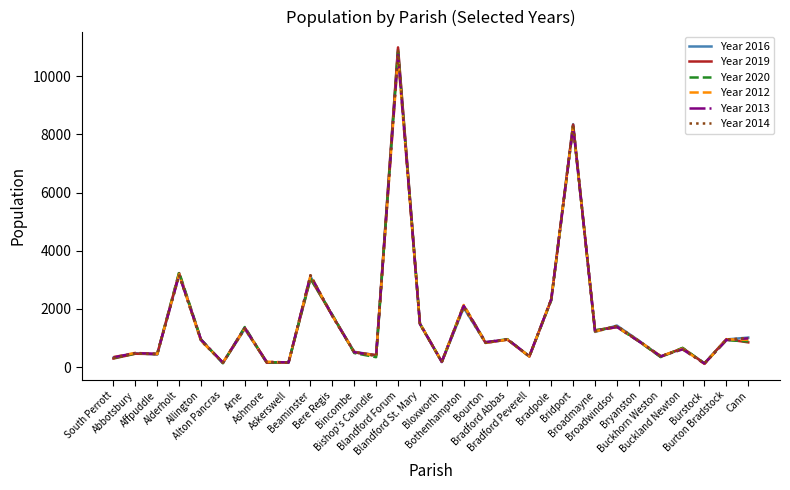

Which series has the widest spread of values?

Year 2019